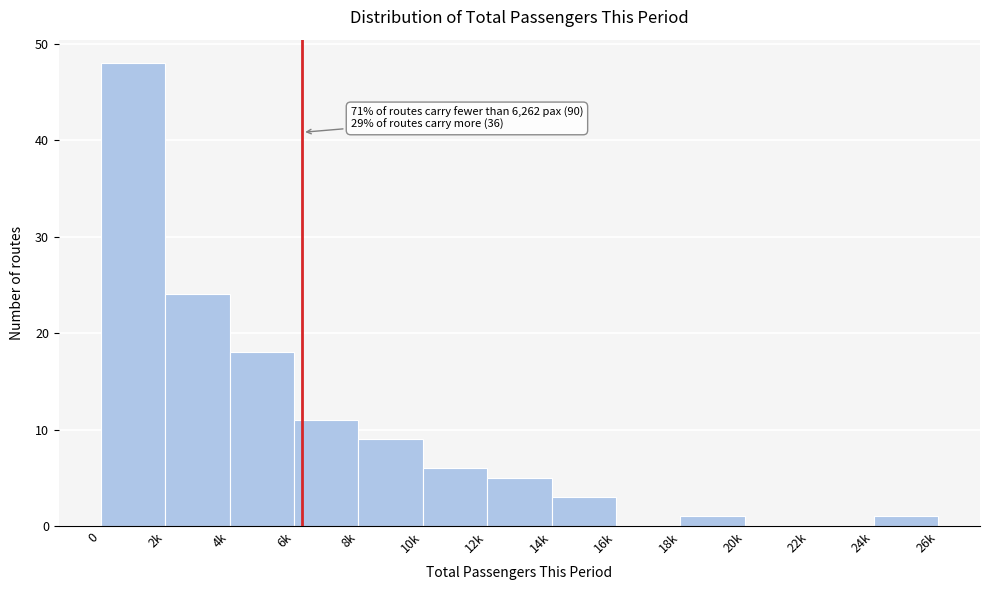

Reading left to right, extract all data points from this chart.

0=48	2k=24	4k=18	6k=11	8k=9	10k=6	12k=5	14k=3	16k=0	18k=1	20k=0	22k=0	24k=1